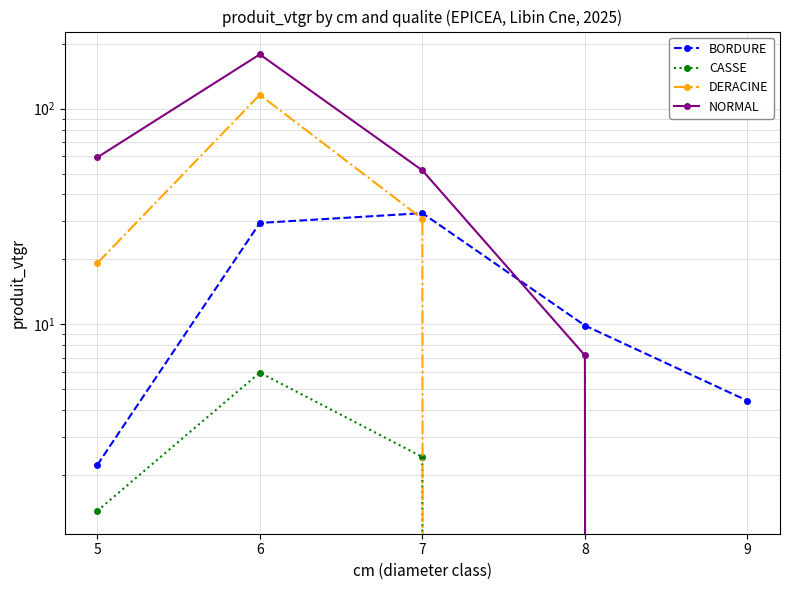

What is the difference between the second highest and minimum values in the DERACINE series?

30.8